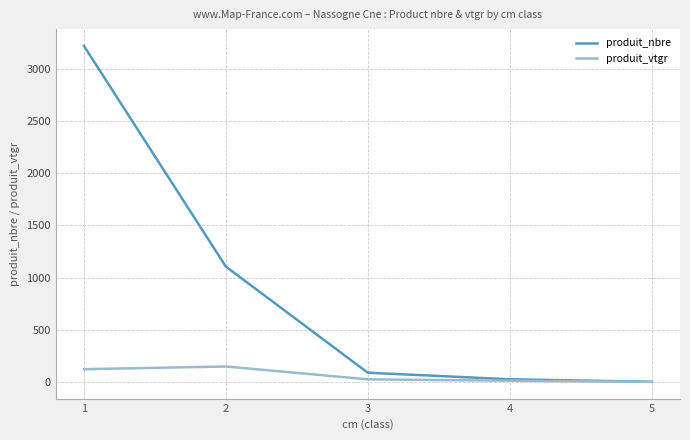

What is the maximum value for produit_nbre?

3219.0